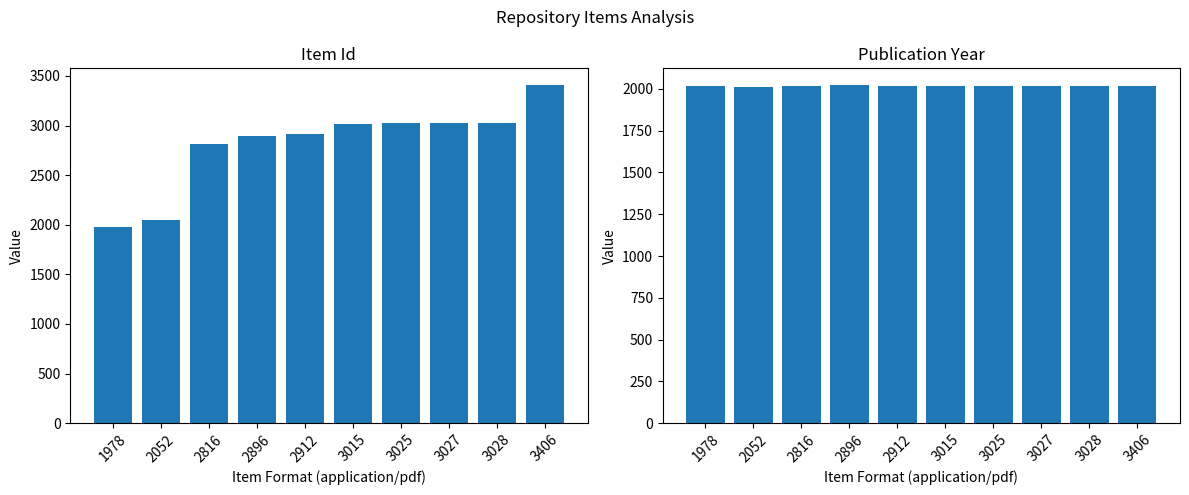

What is the sum of the Publication Year values at 2896 and 2052?

4036